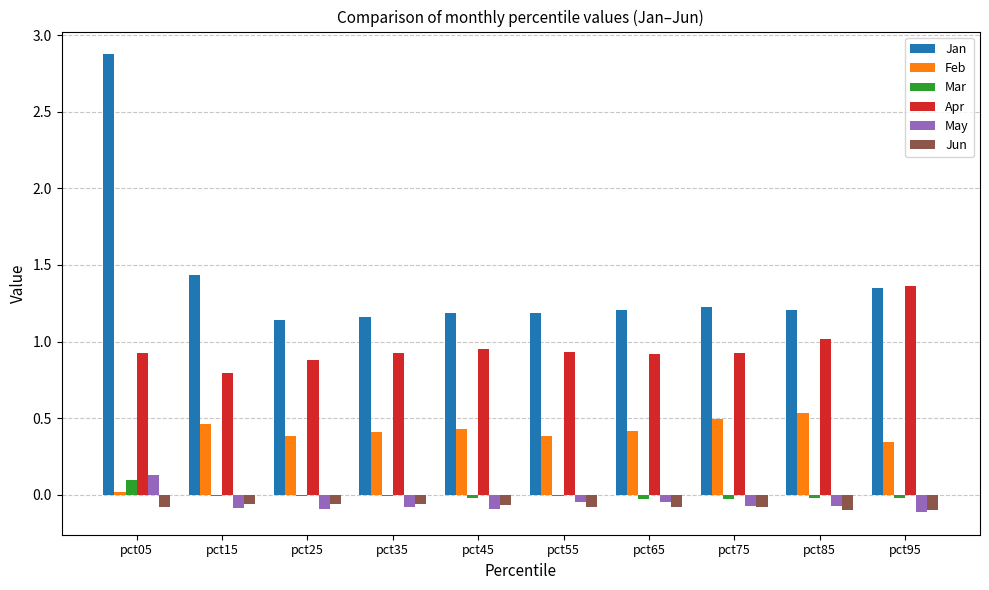

The value of Feb at pct75 is 0.7. True or false?

False